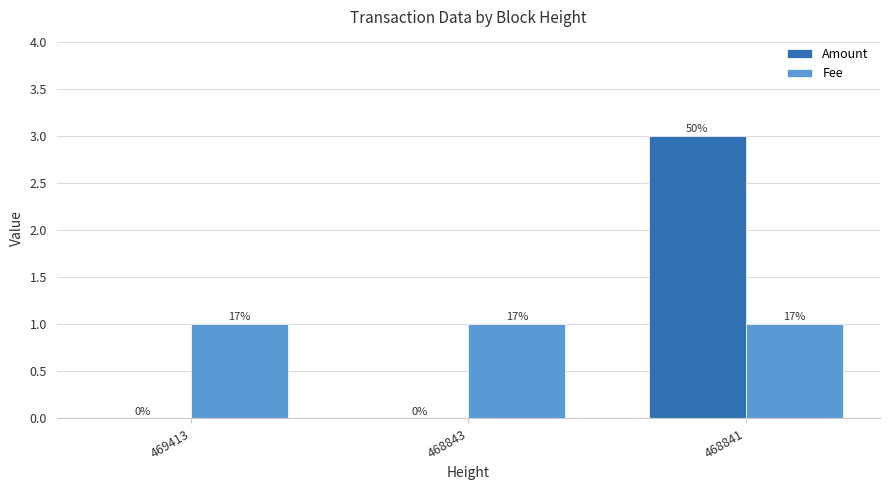

Does the chart contain stacked bars?

No